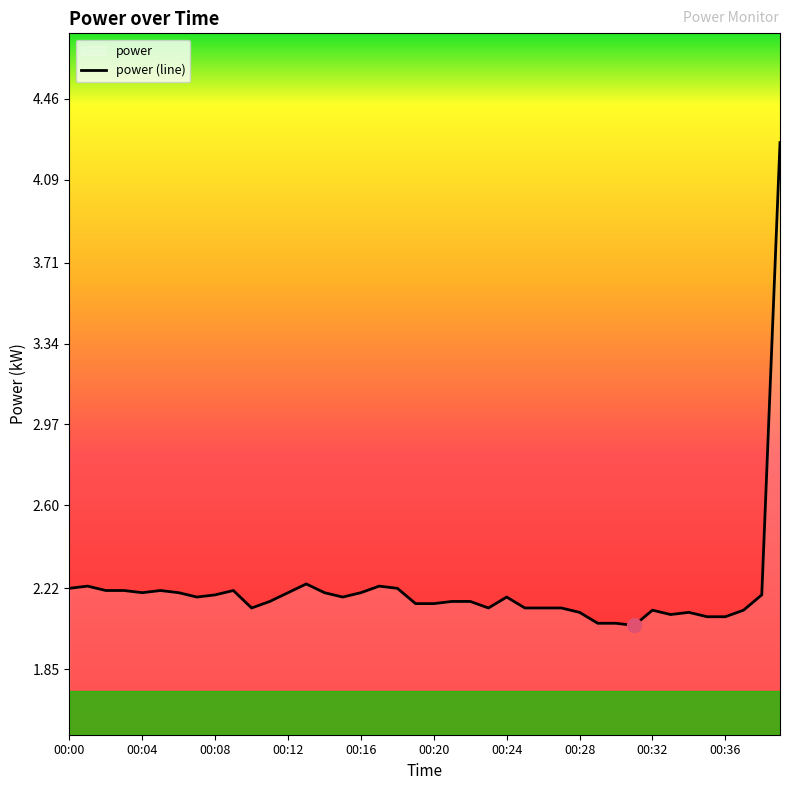

Where is the data nearest to the value 3?

00:13